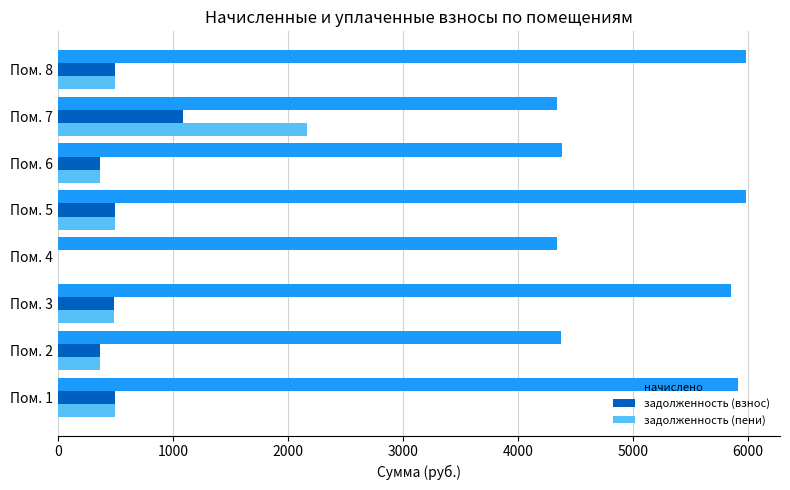

The value of задолженность (пени) at Пом. 3 is 487.8. True or false?

True